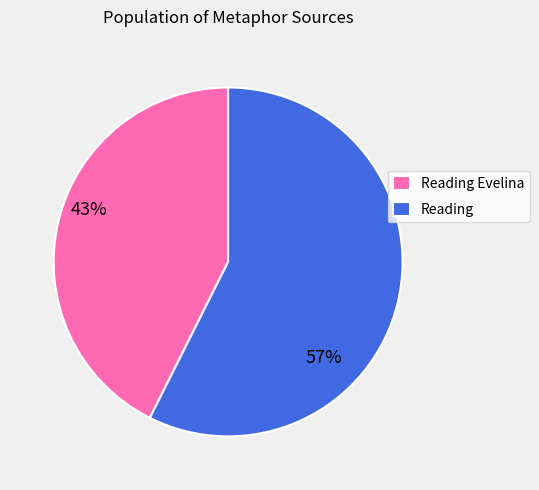

What is the ratio of the value at Reading Evelina to the value at Reading?

0.7